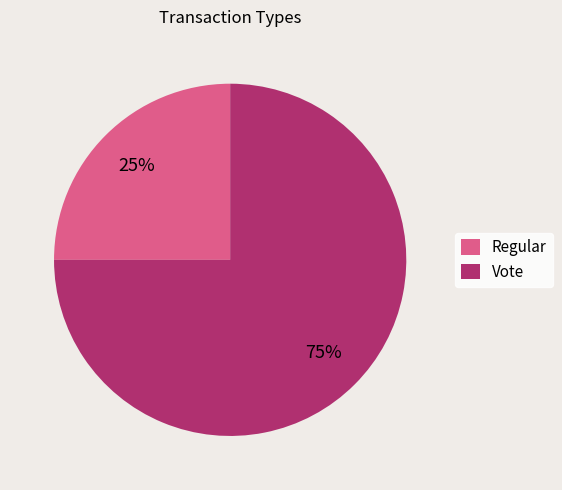

The Vote slice represents 75% of the pie. True or false?

True